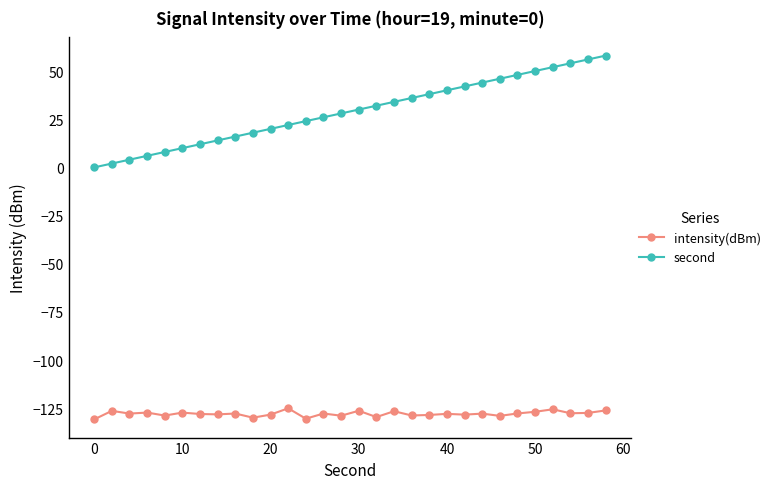

List the series in order of their peak value, highest first.

second, intensity(dBm)